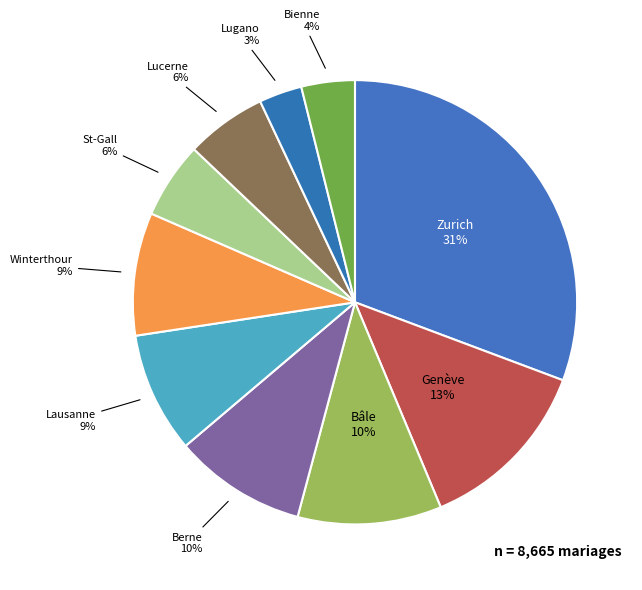

Combined, do Lucerne and Lugano account for over 50%?

No